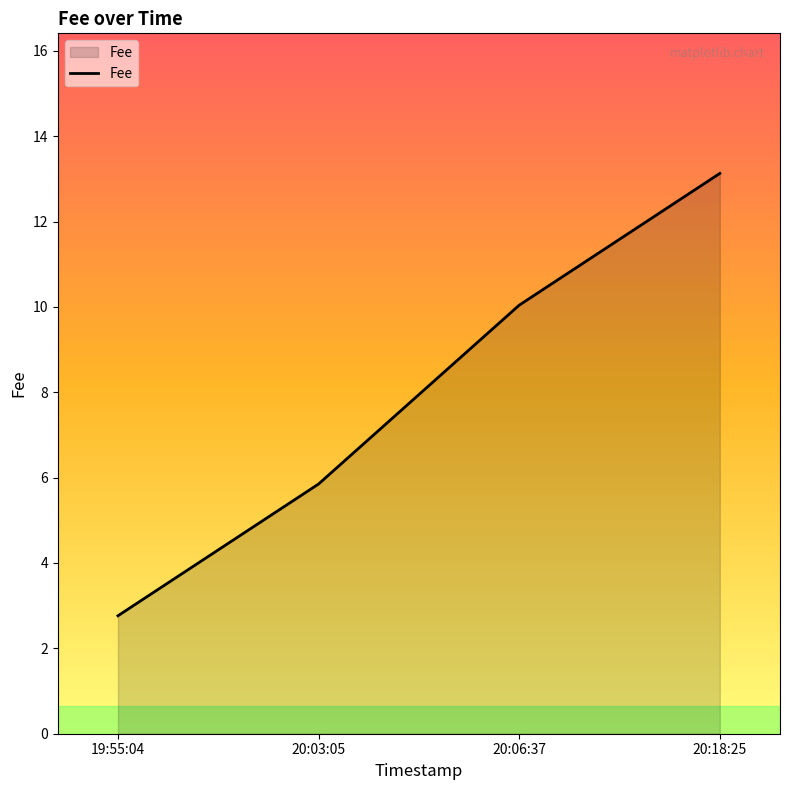

How many lines are shown in the chart?

1